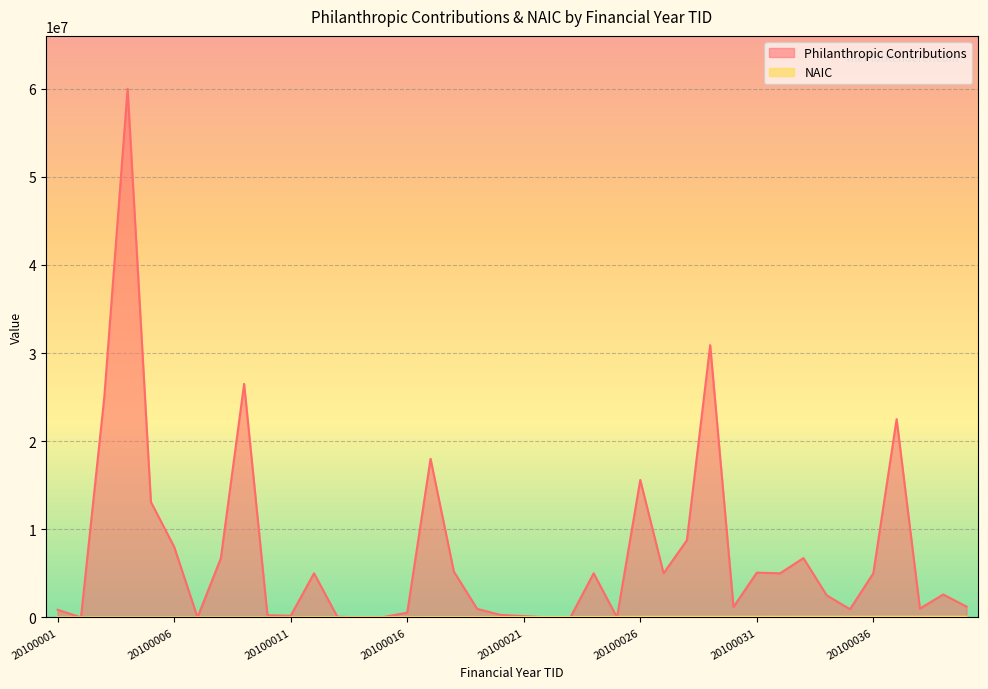

Which has a higher value, 20100006 or 20100005?

20100005